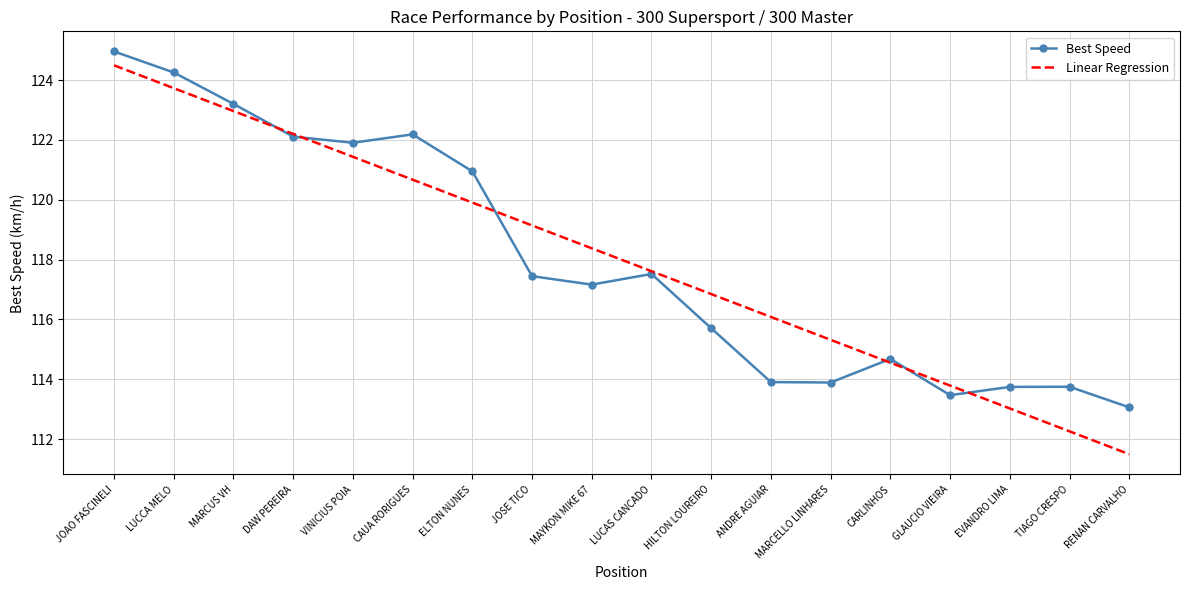

Between JOAO FASCINELI and TIAGO CRESPO, which series saw the biggest shift?

Linear Regression